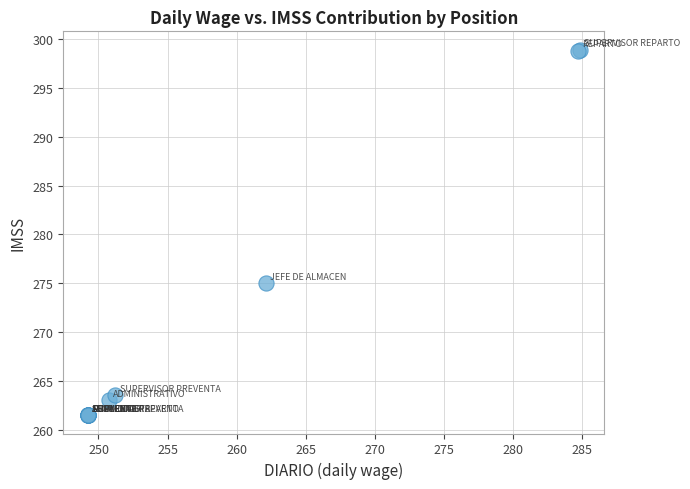

What Y value in the scatter plot is closest to 280?

275.1